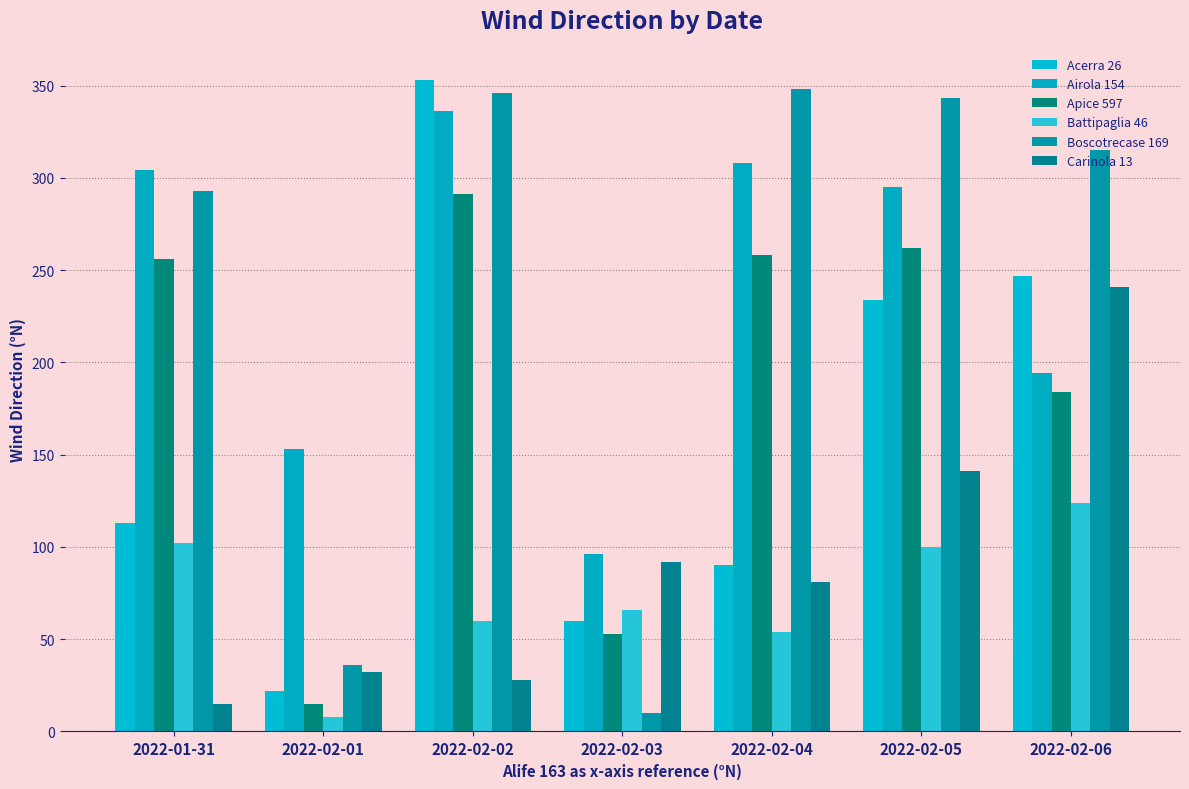

What position from the right is 2022-02-04?

3